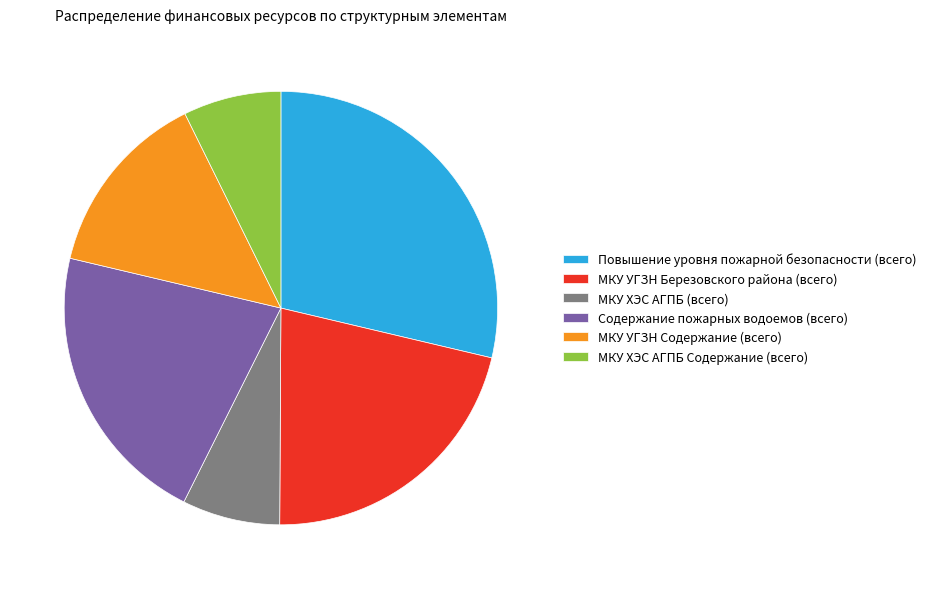

The МКУ ХЭС АГПБ (всего) slice represents 7% of the pie. True or false?

True